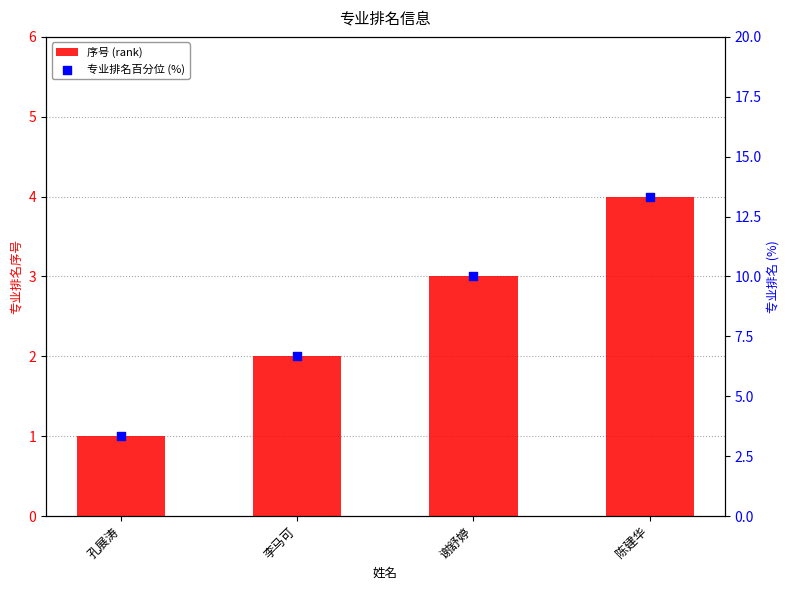

At which category is the sum across all series the highest?

陈建华